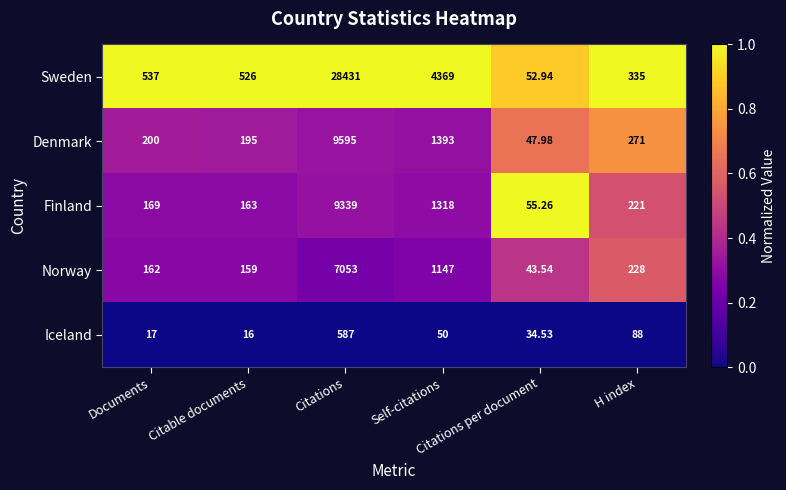

List the series in order of their peak value, highest first.

Sweden, Denmark, Finland, Norway, Iceland